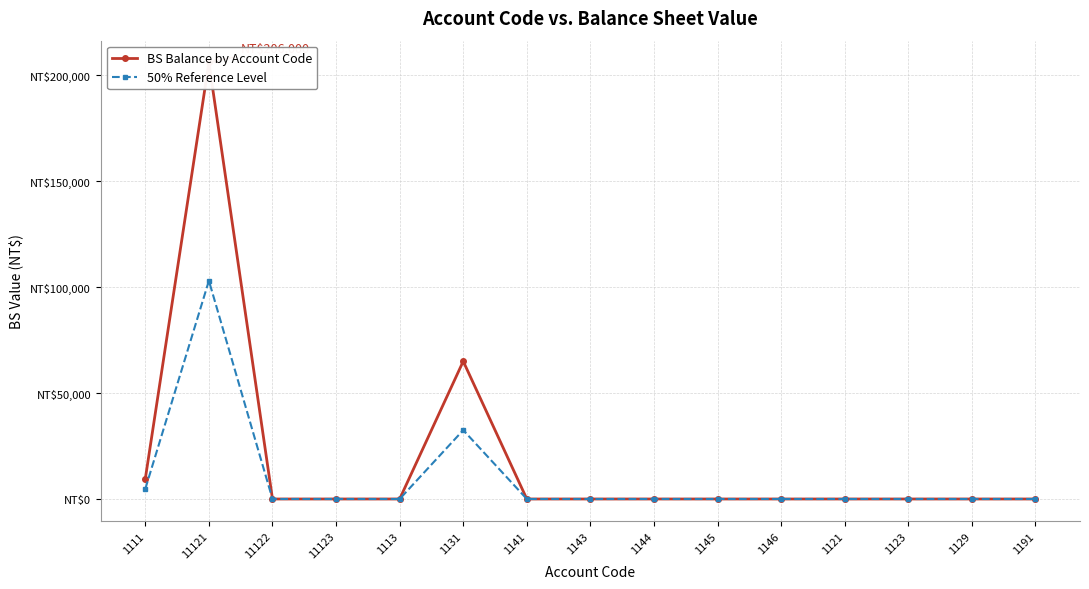

What is the average value of the 50% Reference Level series?

9353